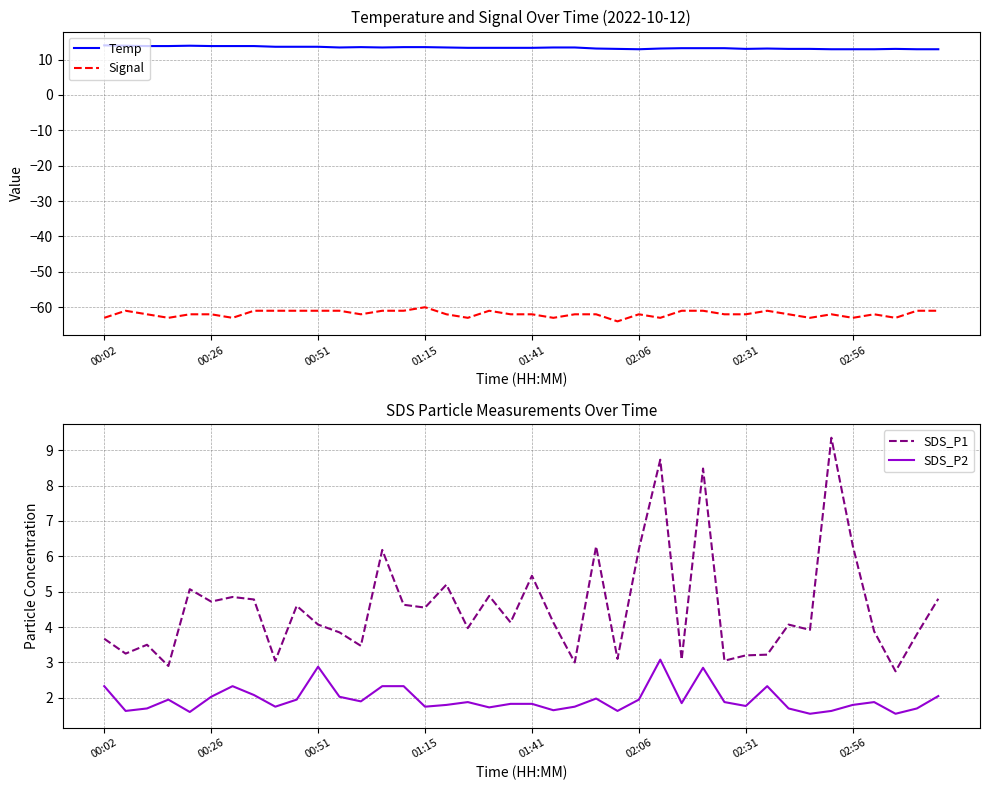

Is it true that Temp equals 6.7 at 12?

False